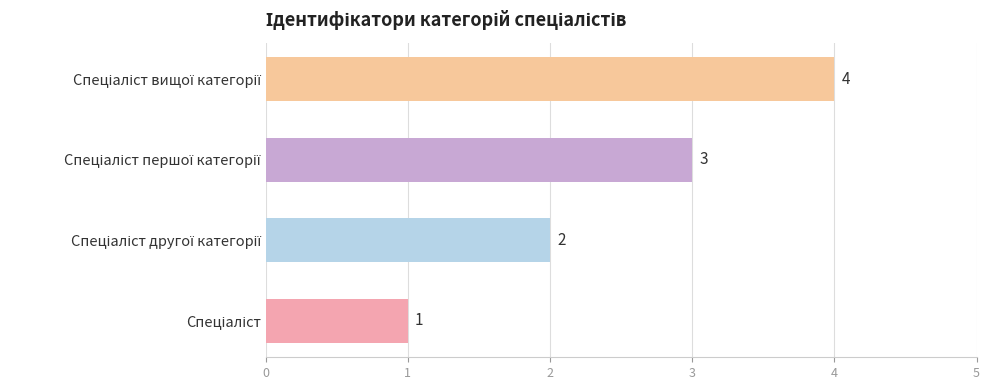

Count the values in the range 2 to 4.

3